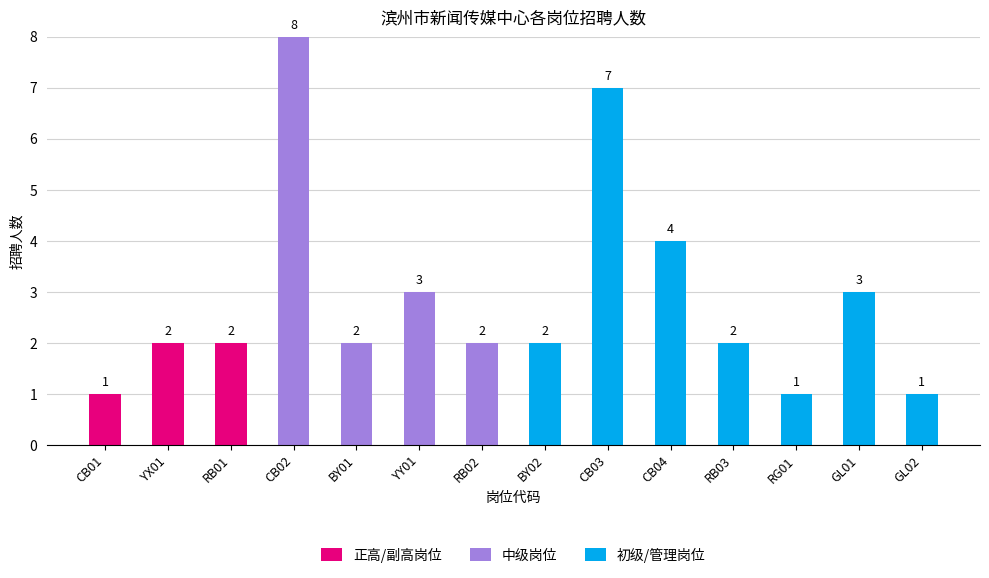

At which category is the sum across all series the highest?

CB02